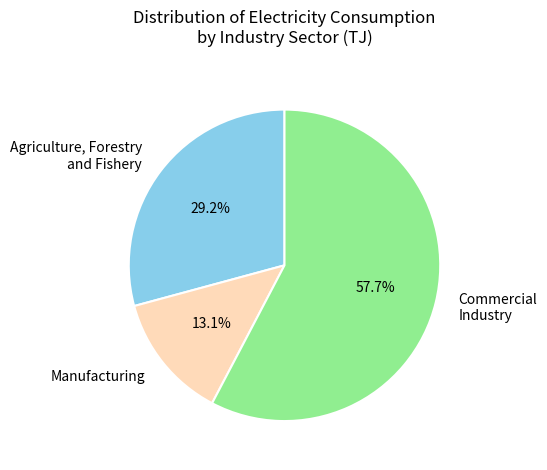

Is the sum of Manufacturing and Commercial Industry greater than half?

Yes